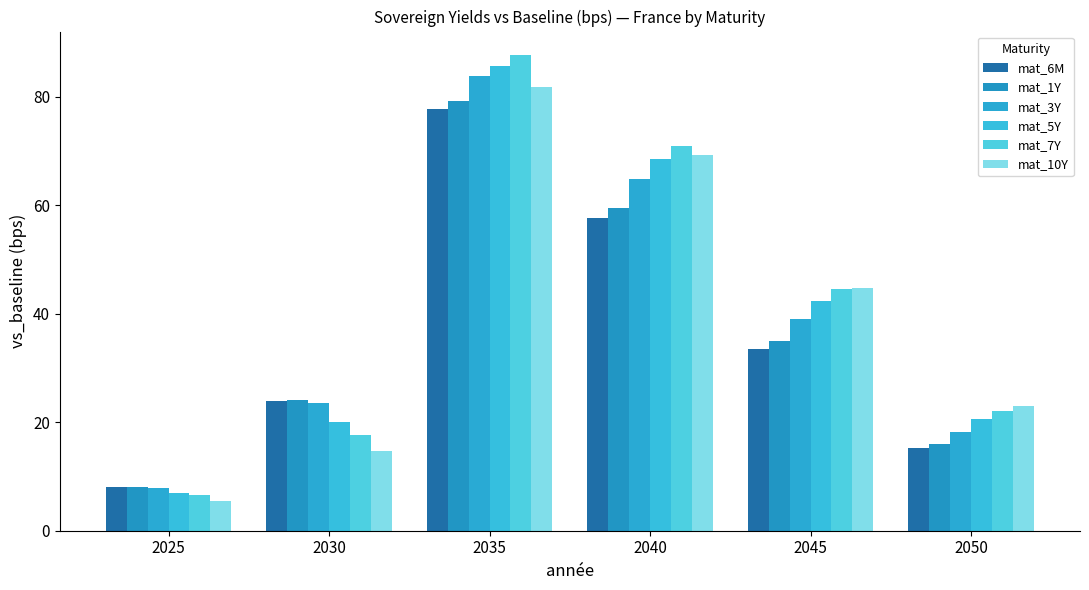

At which category is the sum across all series the highest?

2035